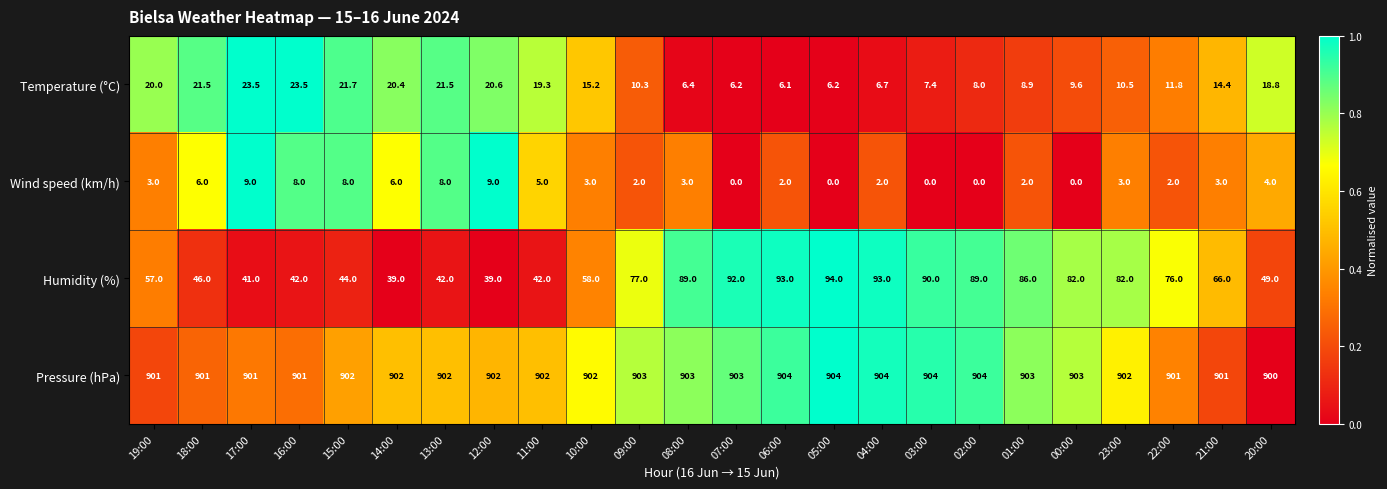

What is the difference between the maximum and minimum values in the Humidity (%) series?

55.0